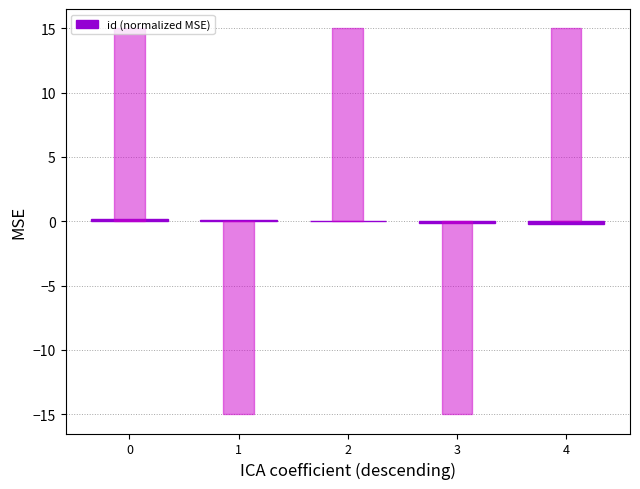

What value does the data have at 3?

-0.1